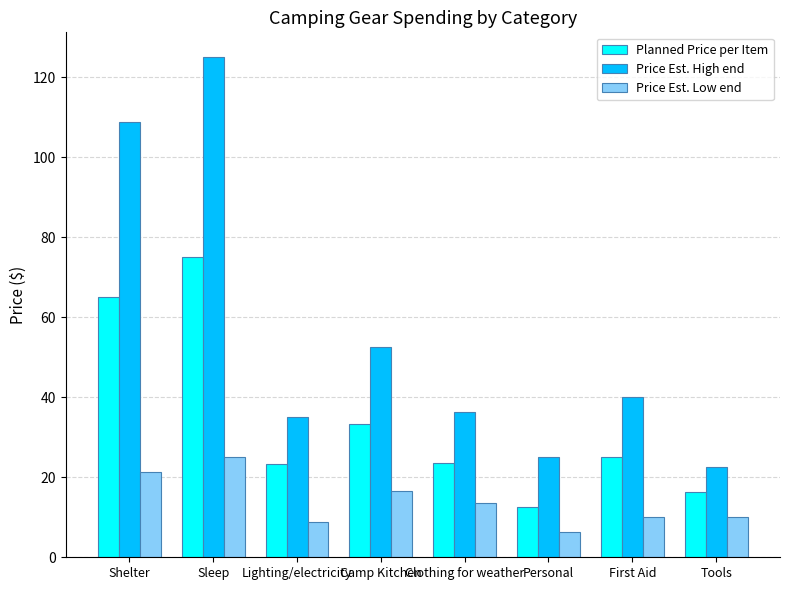

How many distinct data groups are displayed?

3